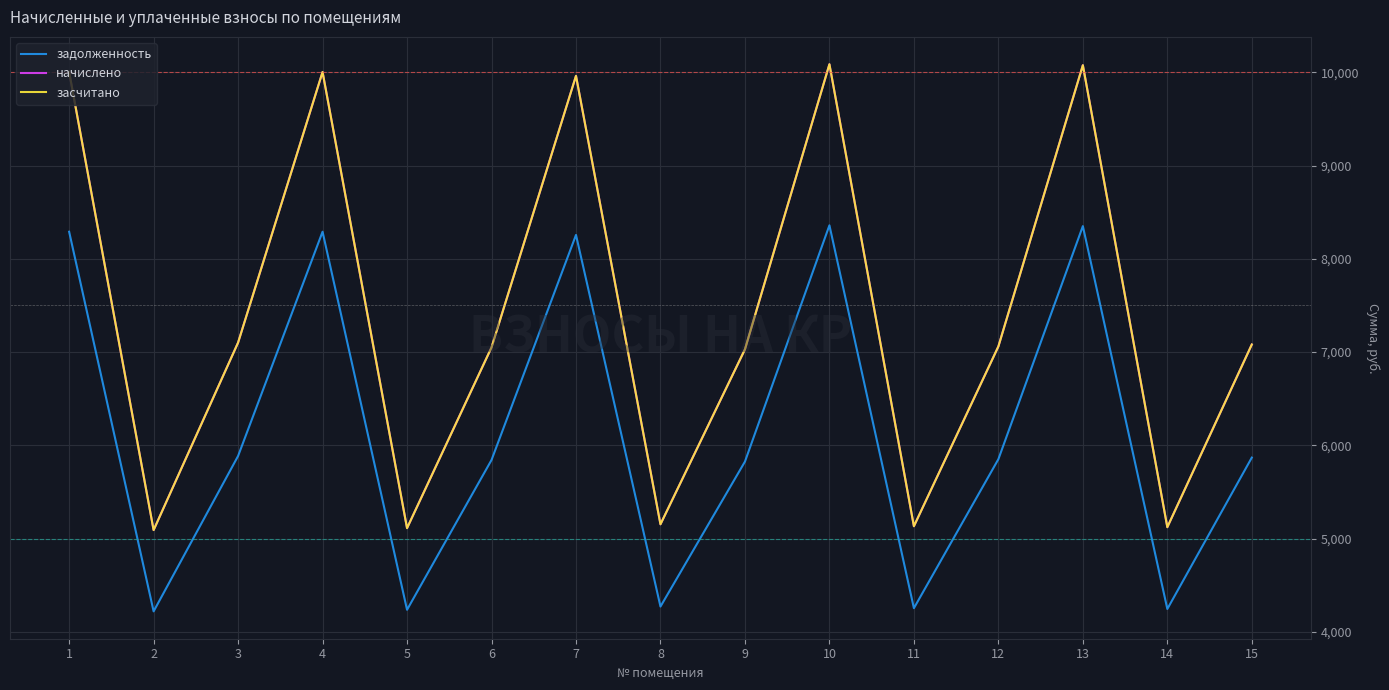

Reading left to right, what are all the values shown in this chart?

задолженность: 8291.3	4218.7	5885.5	8291.3	4235.8	5842.6	8256.9	4270.3	5825.3	8360.0	4253.0	5851.2	8351.5	4244.4	5868.3
начислено: 10005.1	5090.7	7102.1	10005.1	5111.4	7050.2	9963.7	5152.9	7029.5	10088.0	5132.2	7060.6	10077.7	5121.8	7081.3
засчитано: 10005.1	5090.7	7102.1	10005.1	5111.4	7050.2	9963.7	5152.9	7029.5	10088.0	5132.2	7060.6	10077.7	5121.8	7081.3